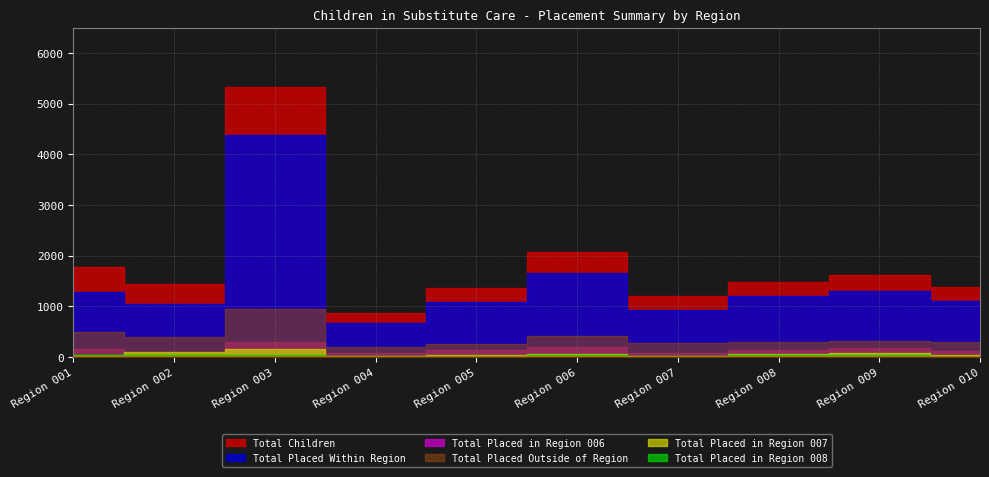

Which series has the largest range (max minus min)?

Total Children